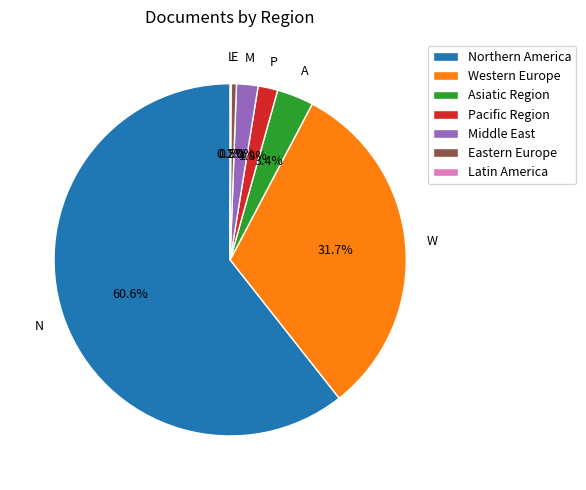

Which slice is the largest?

Northern America